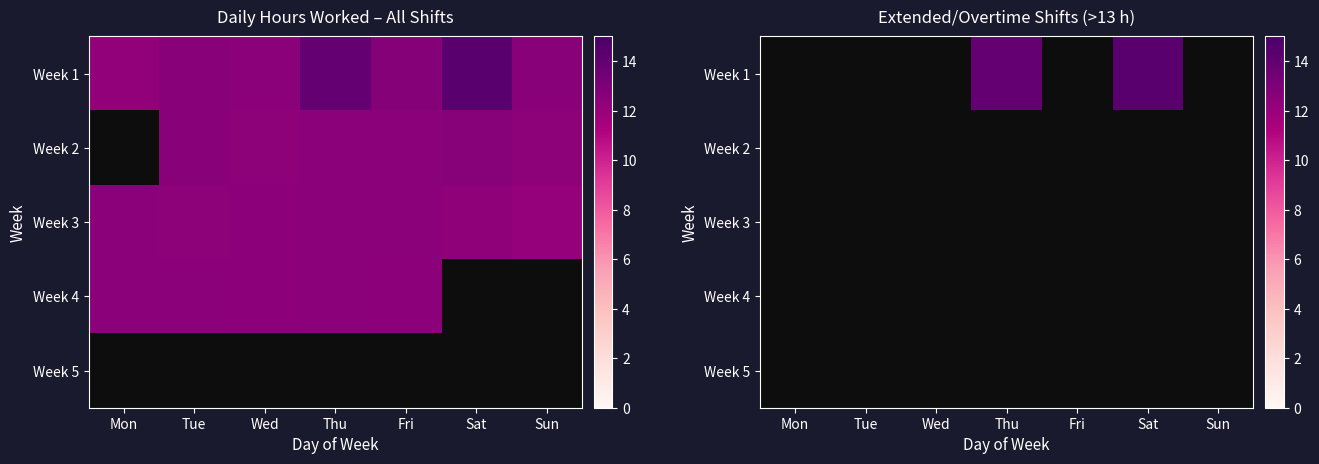

Rank the series at Fri from lowest to highest value.

Week 1, Week 2, Week 3, Week 4, Week 5